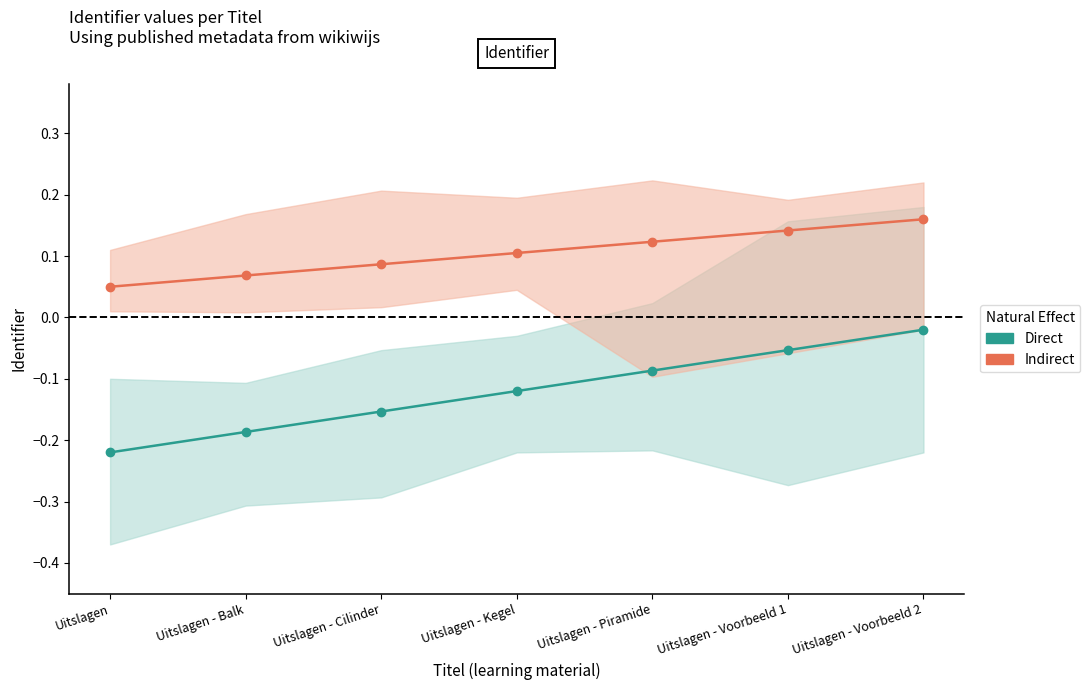

True or false: Indirect has more than 2 interior local peaks.

False